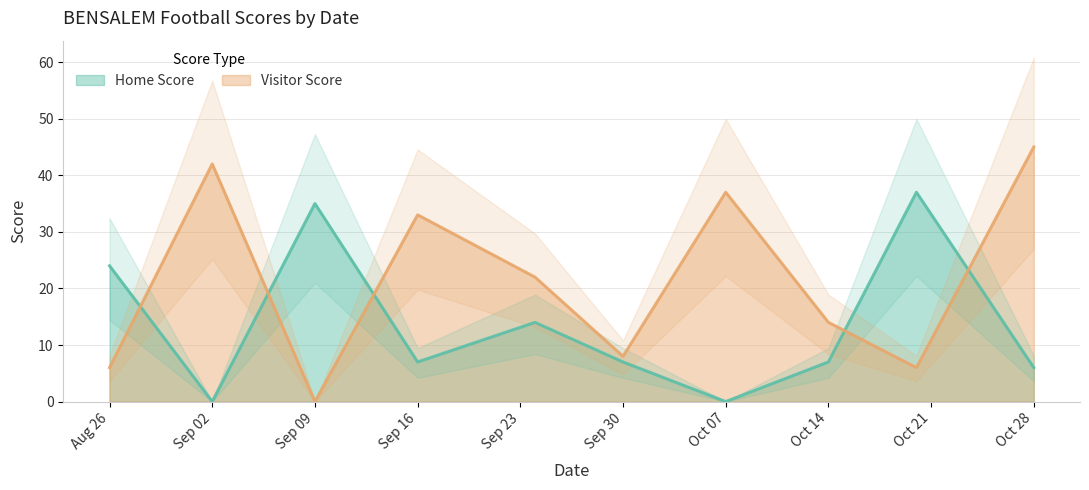

What is the total value across all series at 2022-10-20?

43